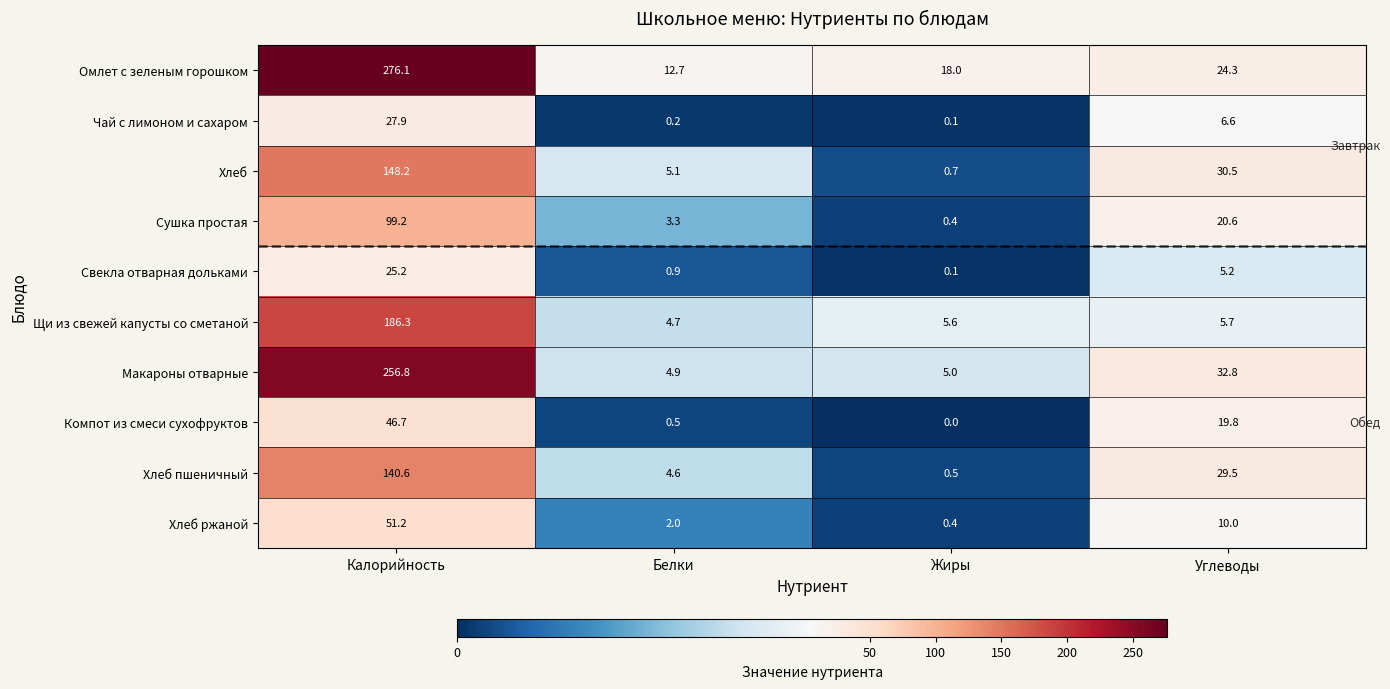

Is the value of Хлеб пшеничный at Углеводы greater than the value of Омлет с зеленым горошком at Калорийность?

No